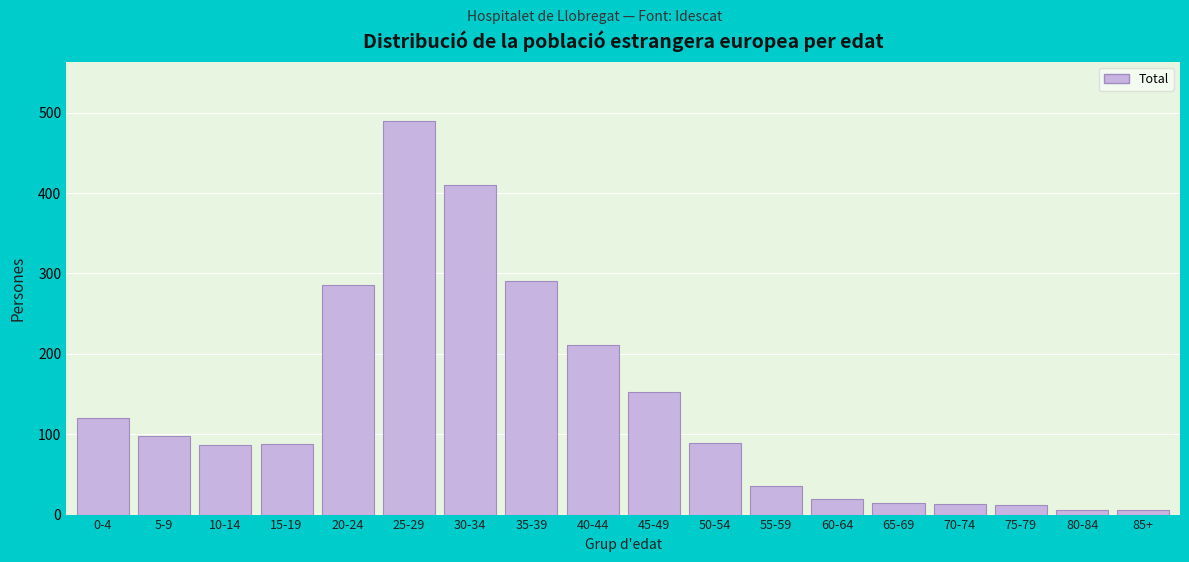

Approximately how many times larger is the value at 30-34 compared to 60-64?

20.5